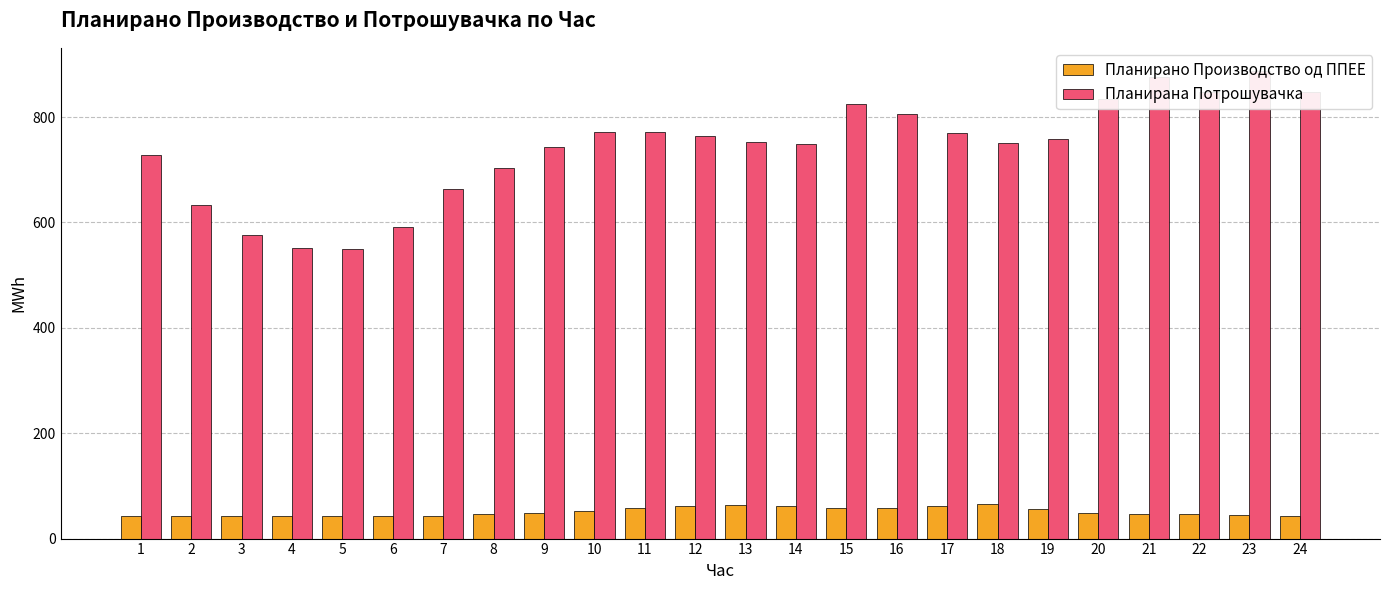

Does the chart contain any negative values?

No